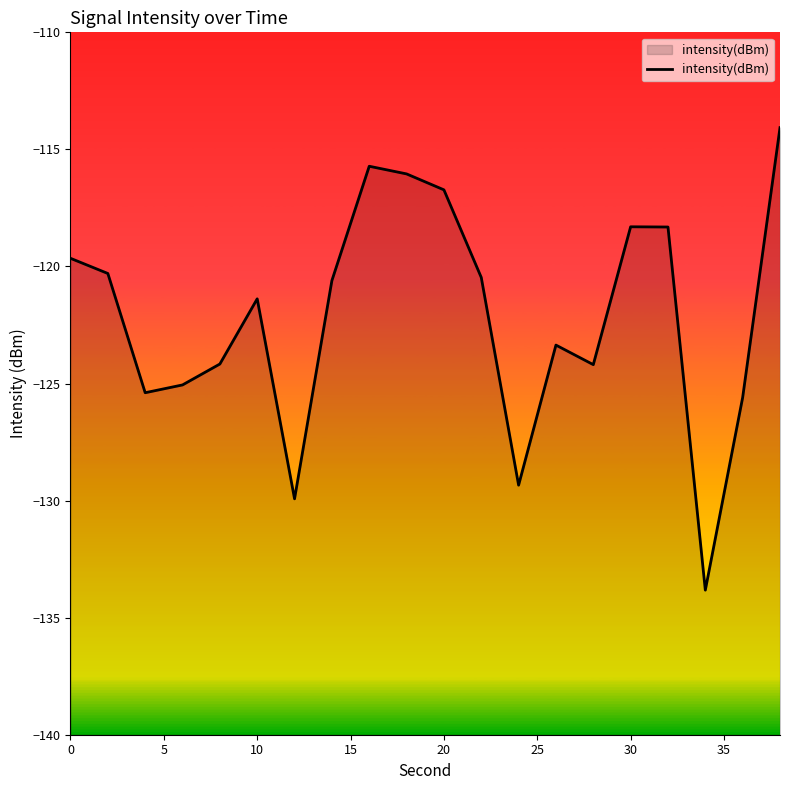

Where is the first local maximum?

10